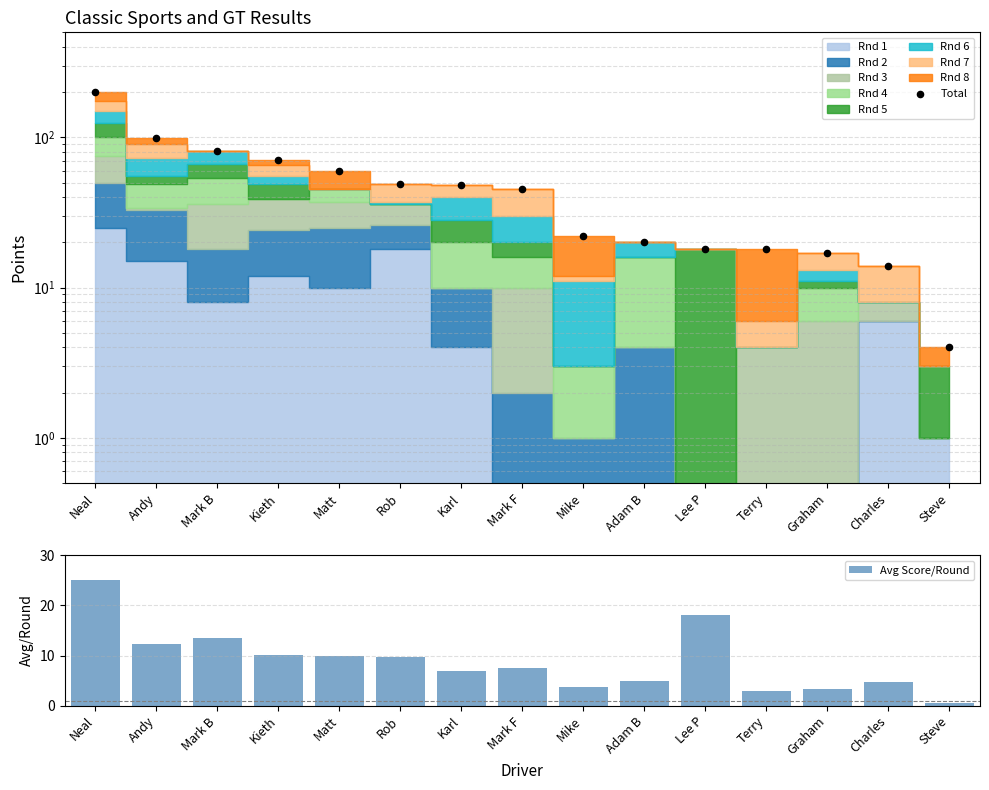

Which series has the largest Y range (max minus min)?

Total